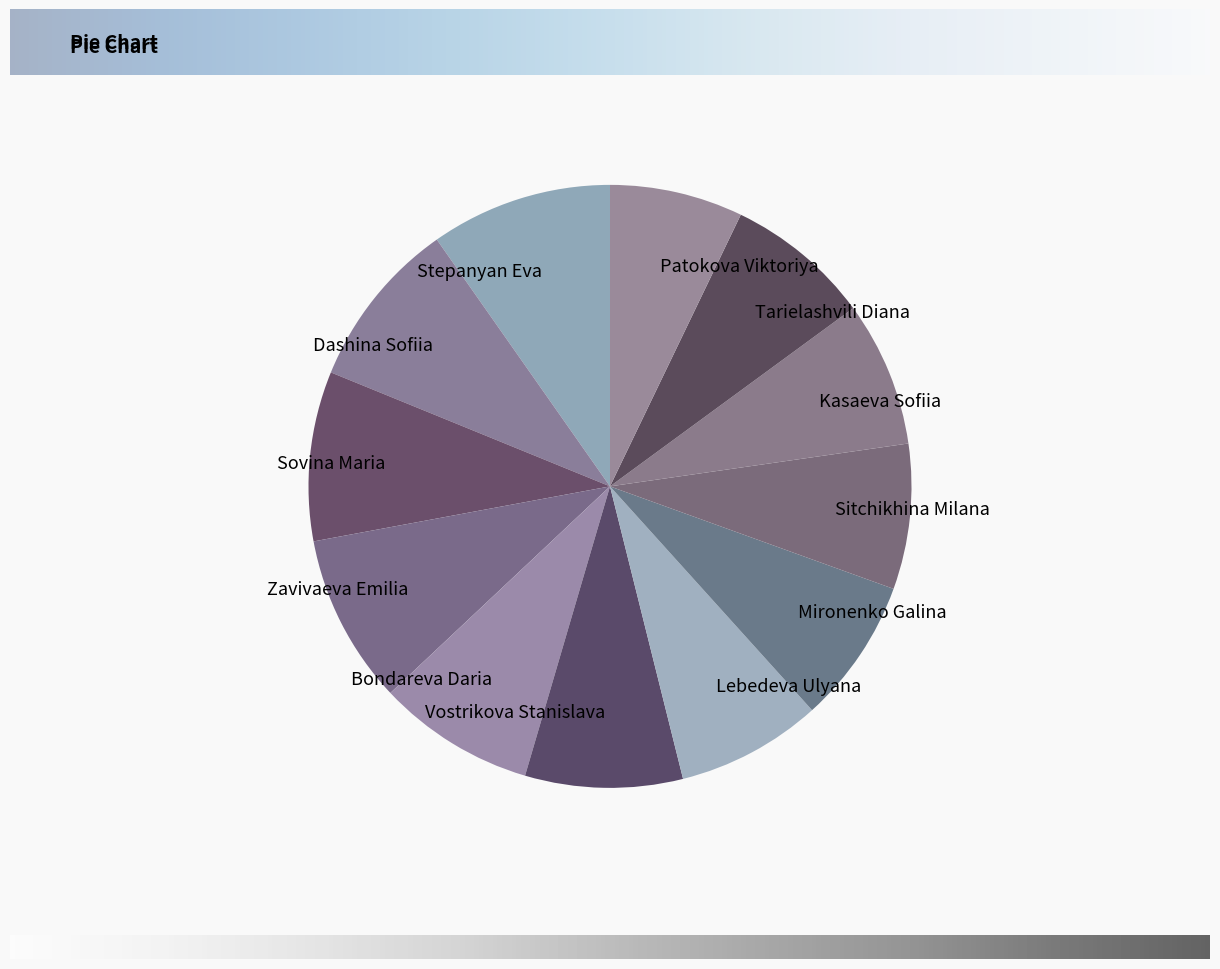

Does Kasaeva Sofiia account for over 50% of the chart?

No